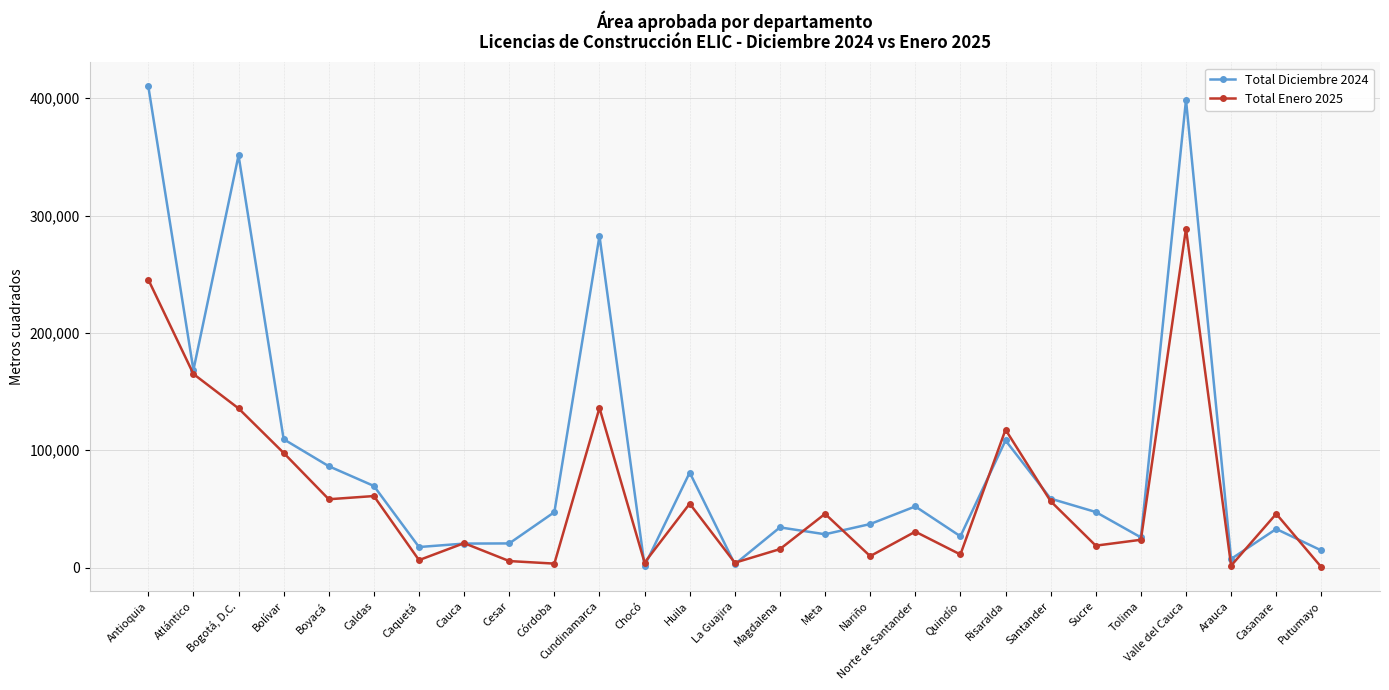

At how many categories does at least one series exceed 408794?

1